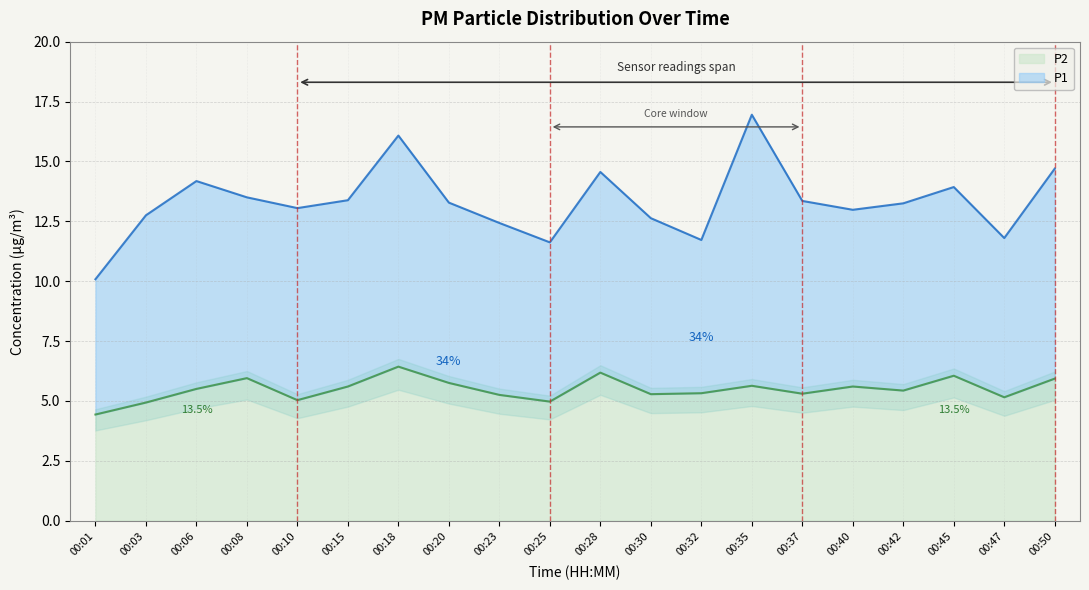

Which category has the lowest value across all series?

00:01